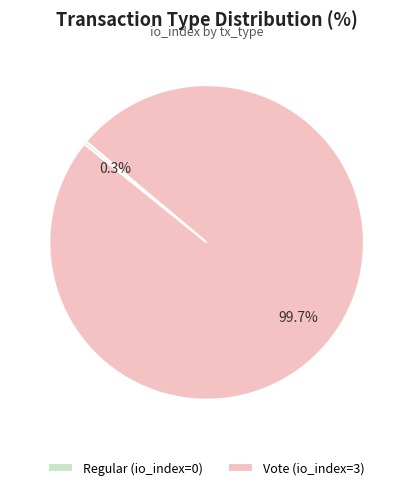

How much of the chart is everything except Regular?

100.0%